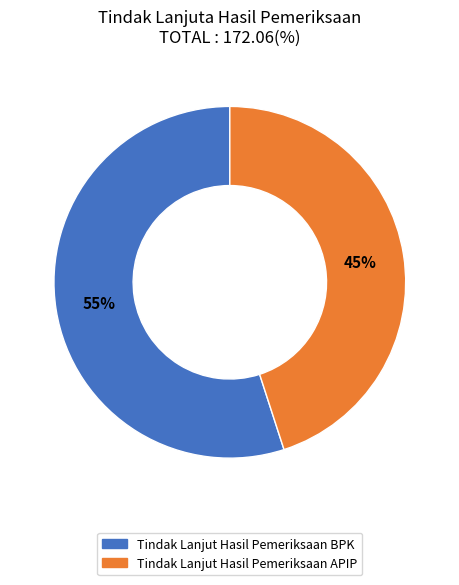

What is the ratio of the value at Tindak Lanjut Hasil Pemeriksaan APIP to the value at Tindak Lanjut Hasil Pemeriksaan BPK?

0.8